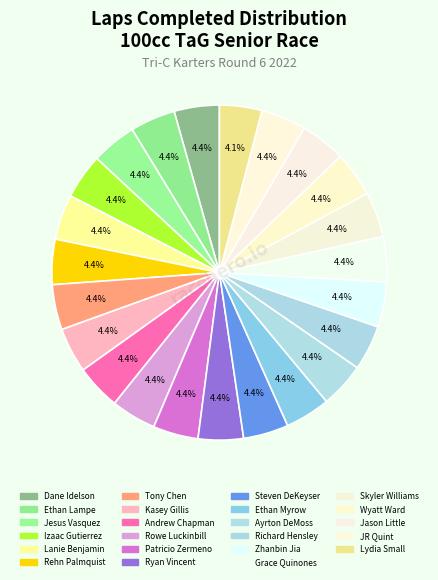

How many segments does this pie chart have?

23